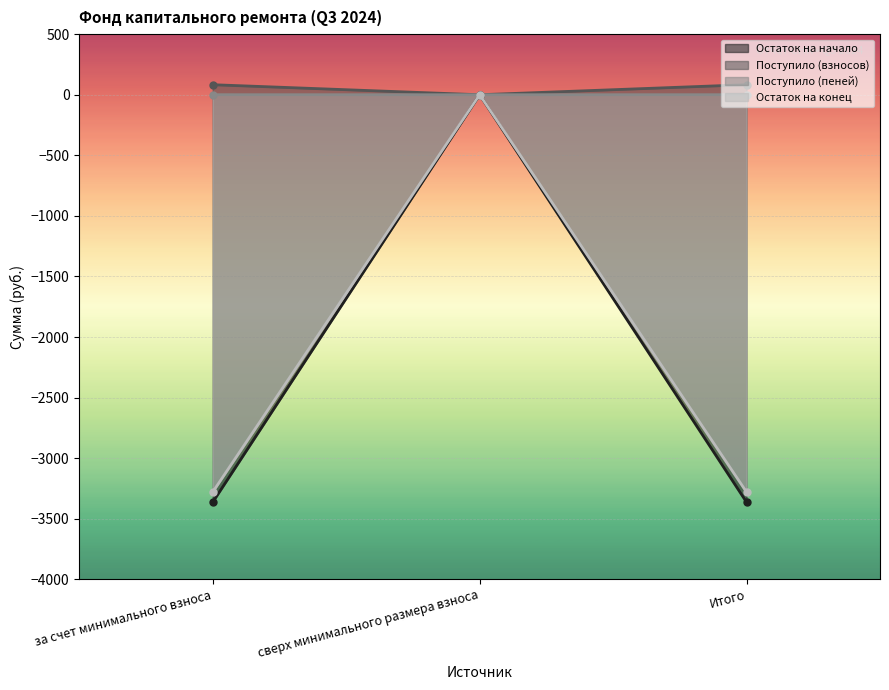

How many lines are shown in the chart?

4